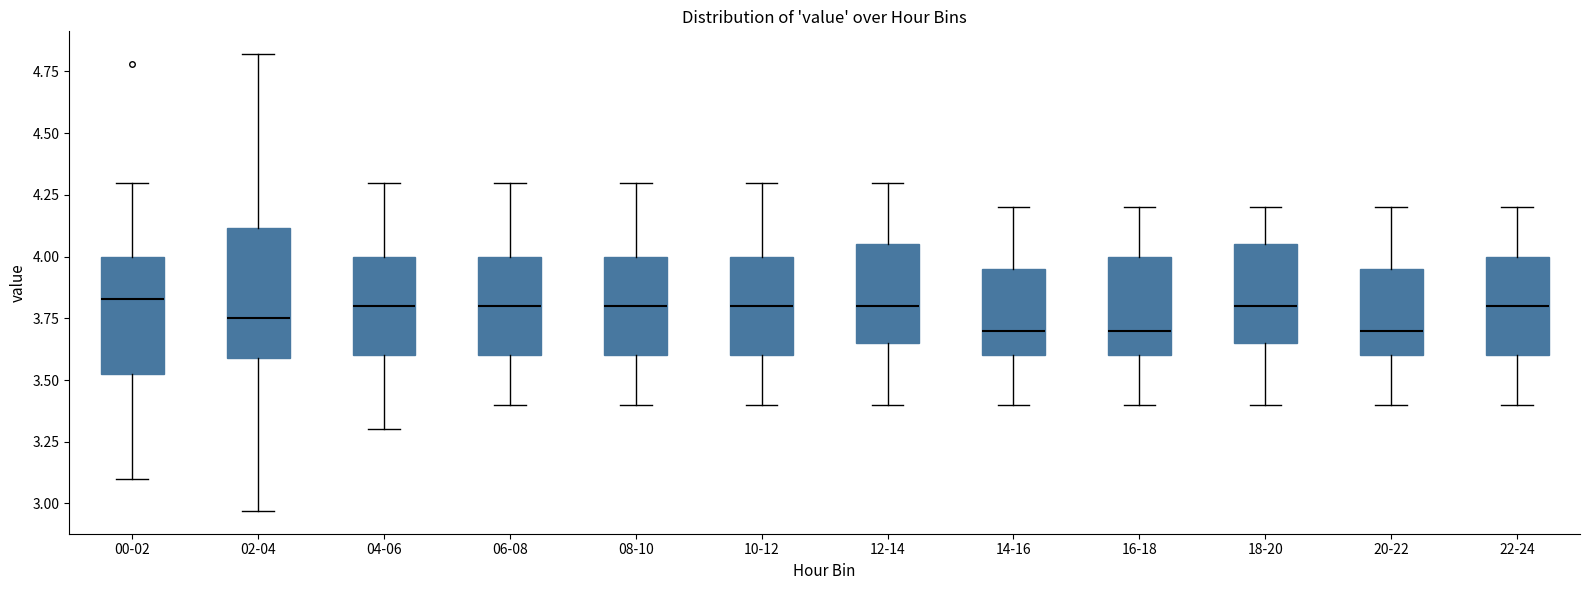

Reading left to right, transcribe this box plot: for each box, give where its median line is, the range the box spans, and where its two whiskers end, as read against the y-axis. The values are not printed on the chart, so give them approximately, as read against the axis.

00-02: median 3.85, box 3.55 to 4.00, whiskers 3.10 to 4.30
02-04: median 3.75, box 3.60 to 4.10, whiskers 2.95 to 4.80
04-06: median 3.80, box 3.60 to 4.00, whiskers 3.30 to 4.30
06-08: median 3.80, box 3.60 to 4.00, whiskers 3.40 to 4.30
08-10: median 3.80, box 3.60 to 4.00, whiskers 3.40 to 4.30
10-12: median 3.80, box 3.60 to 4.00, whiskers 3.40 to 4.30
12-14: median 3.80, box 3.65 to 4.05, whiskers 3.40 to 4.30
14-16: median 3.70, box 3.60 to 3.95, whiskers 3.40 to 4.20
16-18: median 3.70, box 3.60 to 4.00, whiskers 3.40 to 4.20
18-20: median 3.80, box 3.65 to 4.05, whiskers 3.40 to 4.20
20-22: median 3.70, box 3.60 to 3.95, whiskers 3.40 to 4.20
22-24: median 3.80, box 3.60 to 4.00, whiskers 3.40 to 4.20